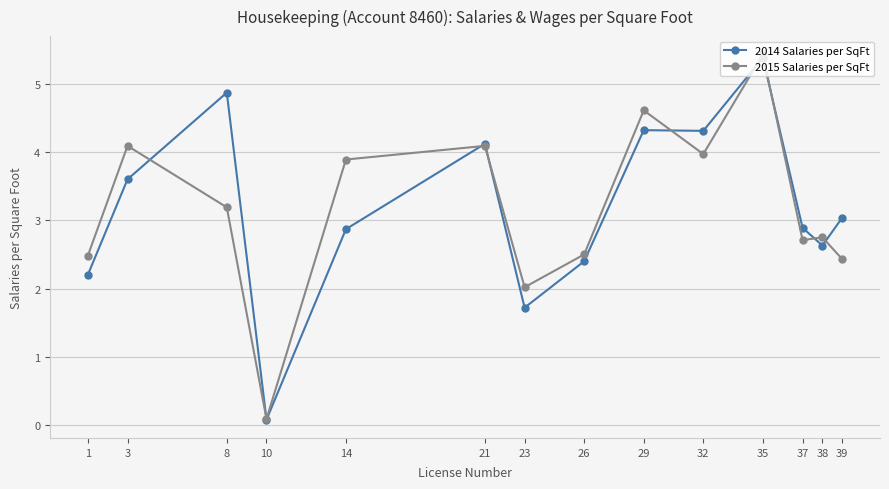

What is the value of the 2015 Salaries per SqFt point at the 3rd from the left?

3.2